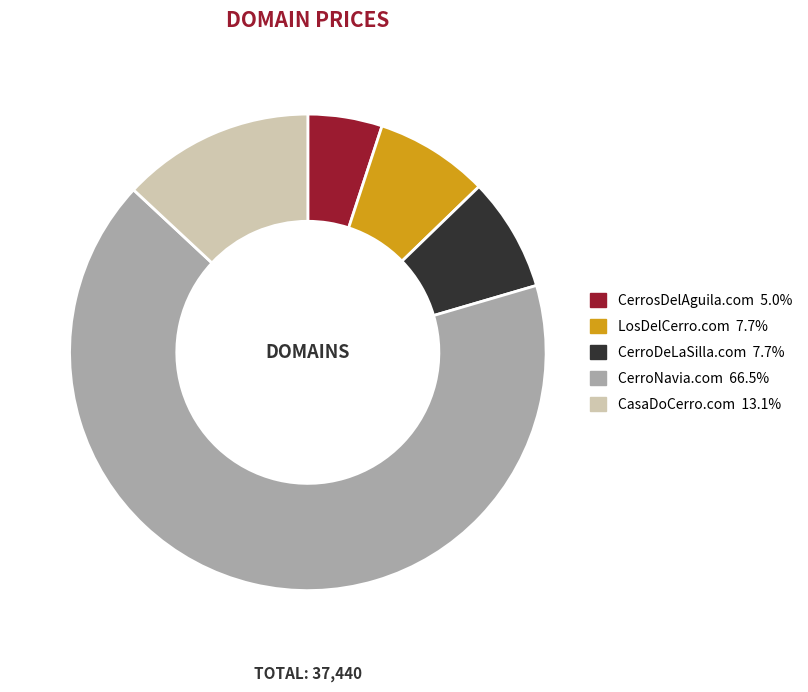

What is the majority slice?

CerroNavia.com